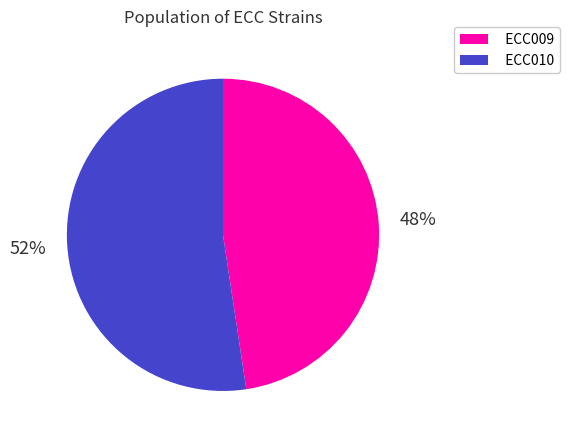

True or false: ECC010 accounts for 59% of the total.

False